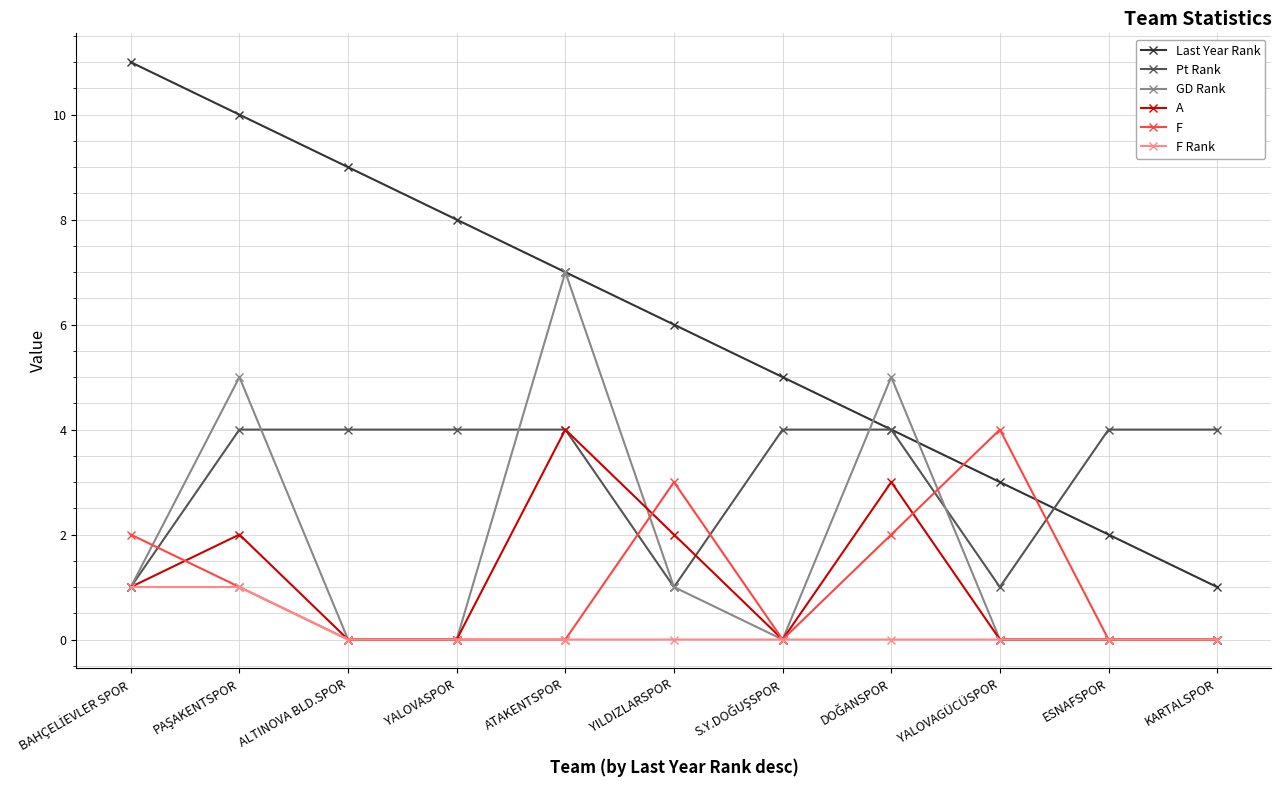

Which series has the largest total across all categories?

Last Year Rank